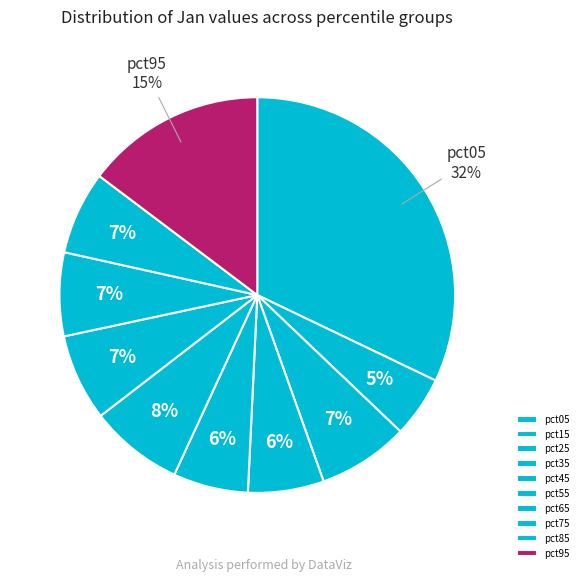

How many slices are in this pie chart?

10